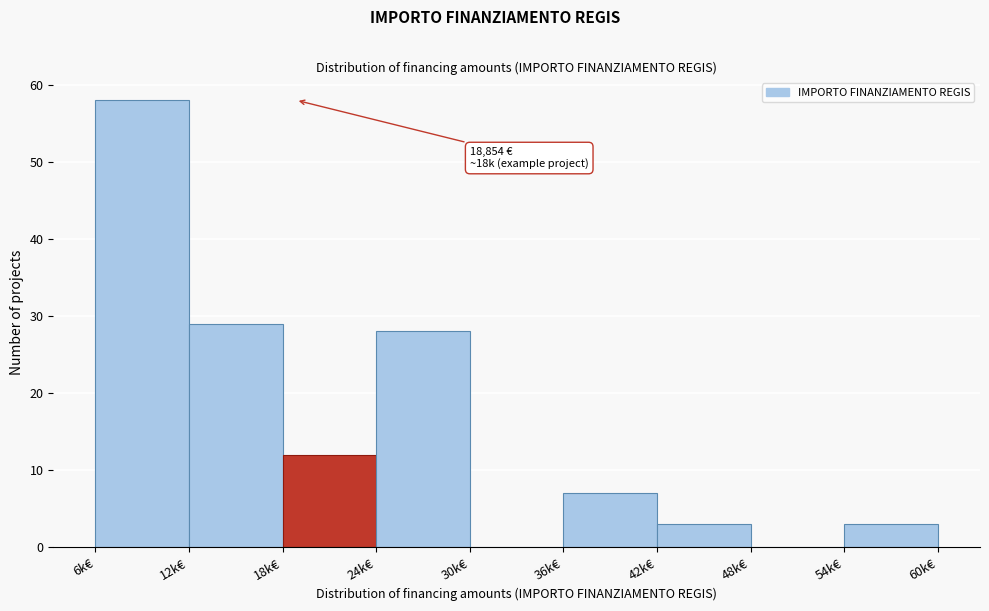

Reading left to right, list all the values displayed in this chart.

6k€=58	12k€=29	18k€=12	24k€=28	30k€=0	36k€=7	42k€=3	48k€=0	54k€=3